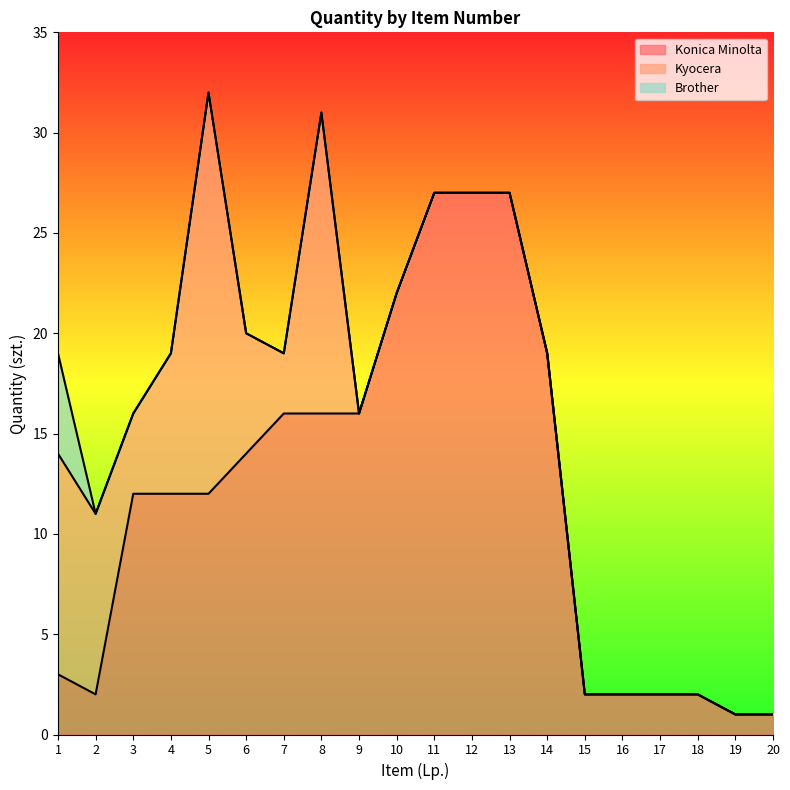

Is it true that Konica Minolta equals 2 at 18?

True